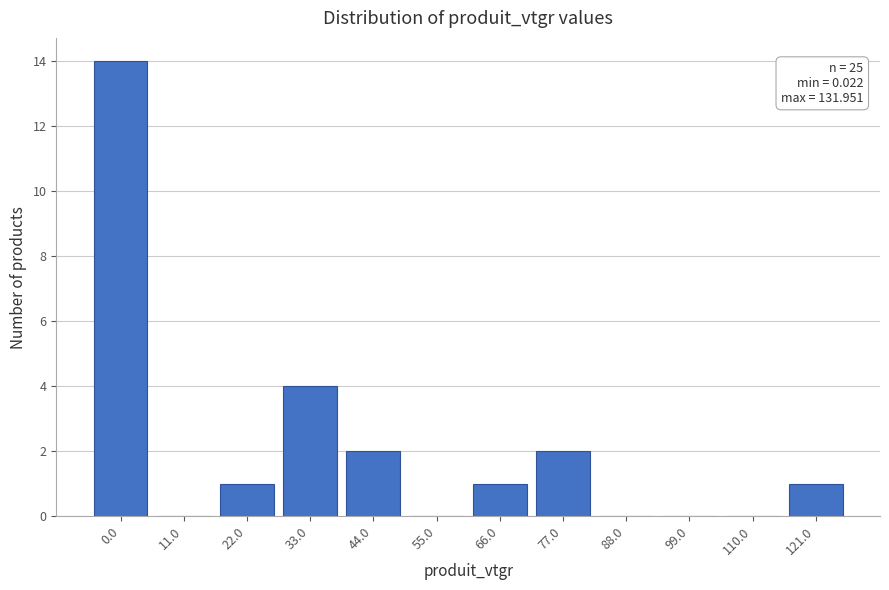

Reading right to left, what are all the values shown in this chart?

121.0=1	110.0=0	99.0=0	88.0=0	77.0=2	66.0=1	55.0=0	44.0=2	33.0=4	22.0=1	11.0=0	0.0=14